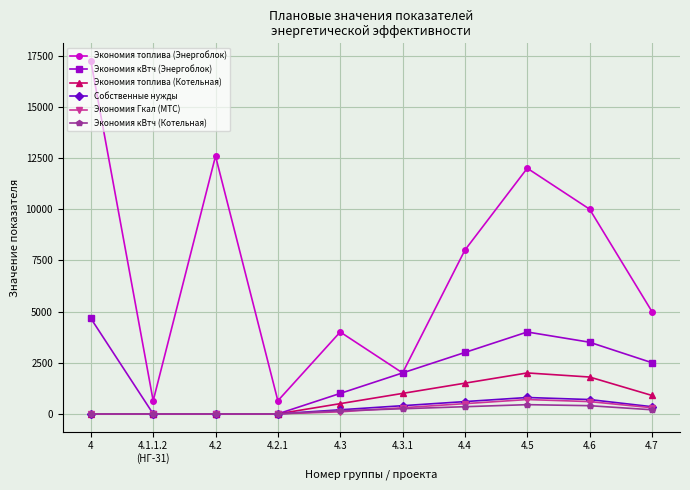

Where does the Собственные нужды series first go above 350?

4.3.1